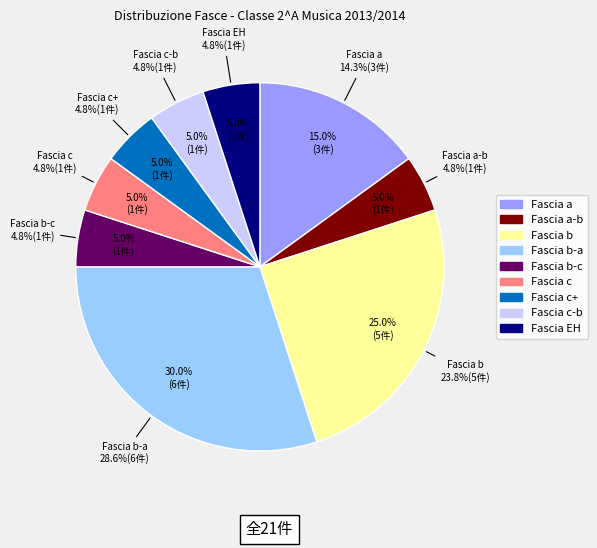

Is there a majority slice in this chart?

No